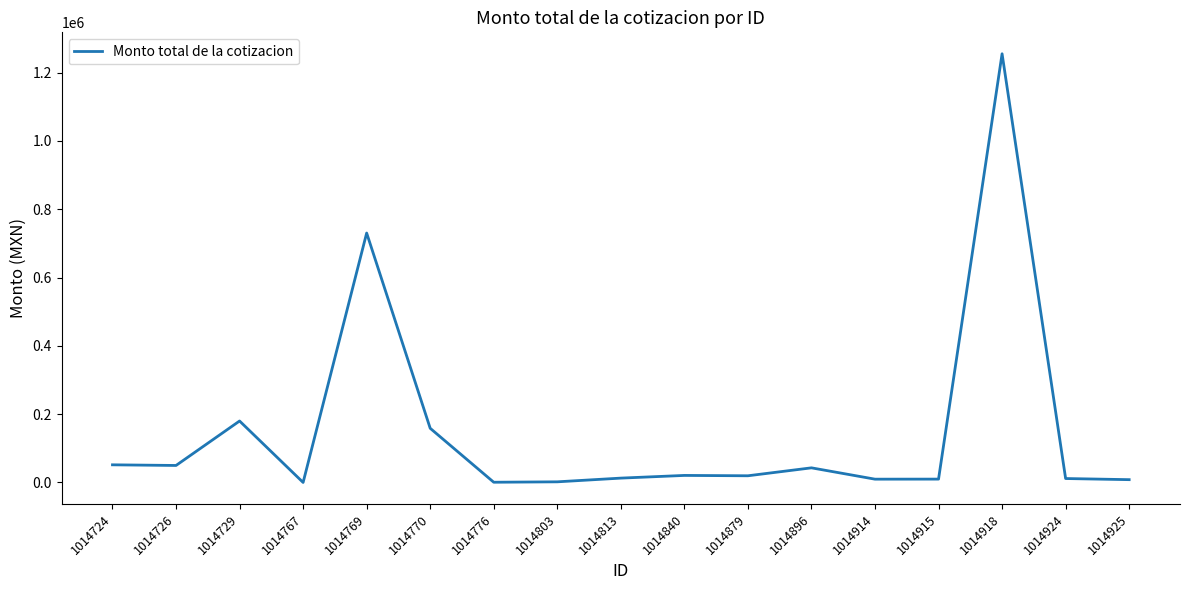

What is the difference between the maximum and minimum values?

1254830.1